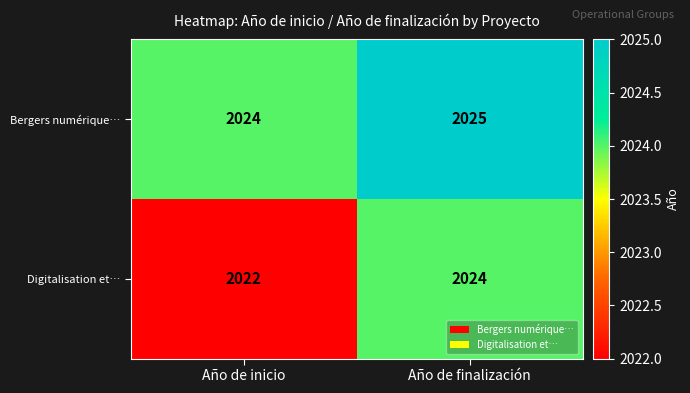

What is the total value across all series at Año de inicio?

4046